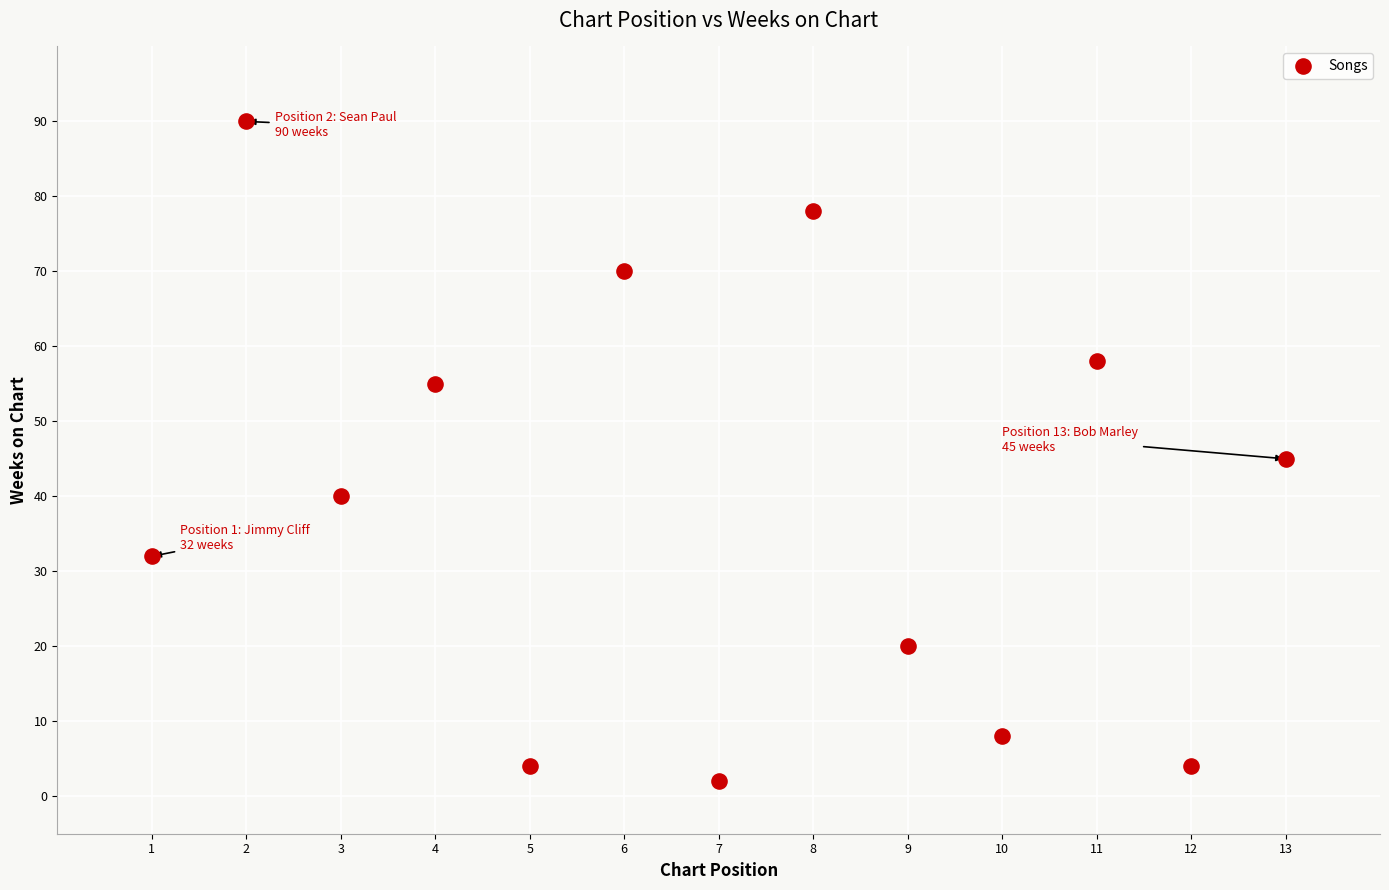

What is the range of X values (max minus min)?

12